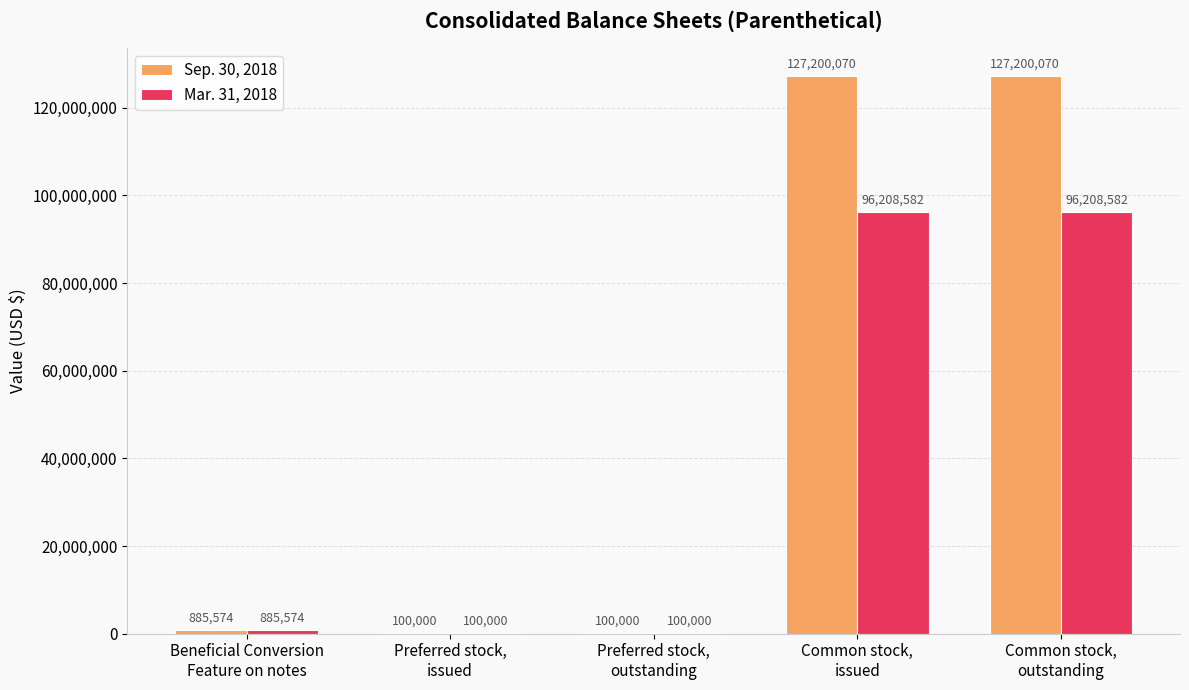

What is the sum of all Sep. 30, 2018 values?

255485714